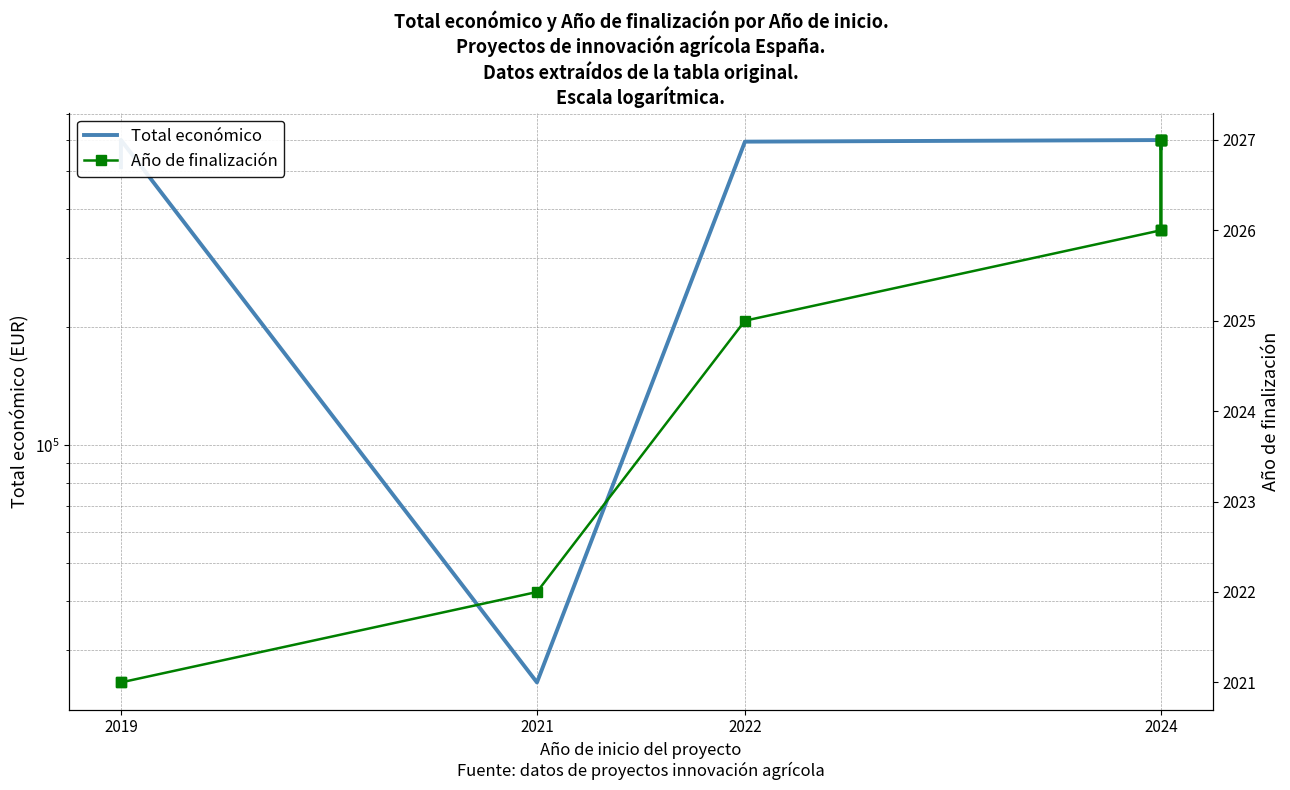

What is the value of the Total económico point at the 2nd from the left?

511047